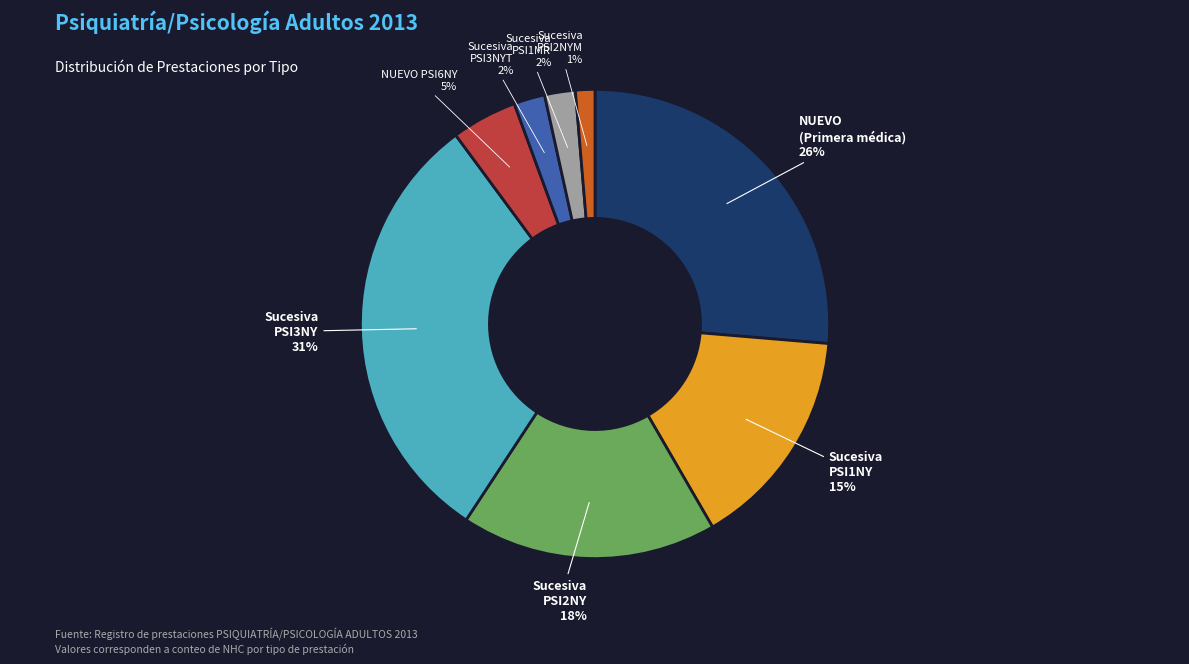

What is the ratio of the value at NUEVO to the value at PSICOTERAPIA PSI2NY?

1.5